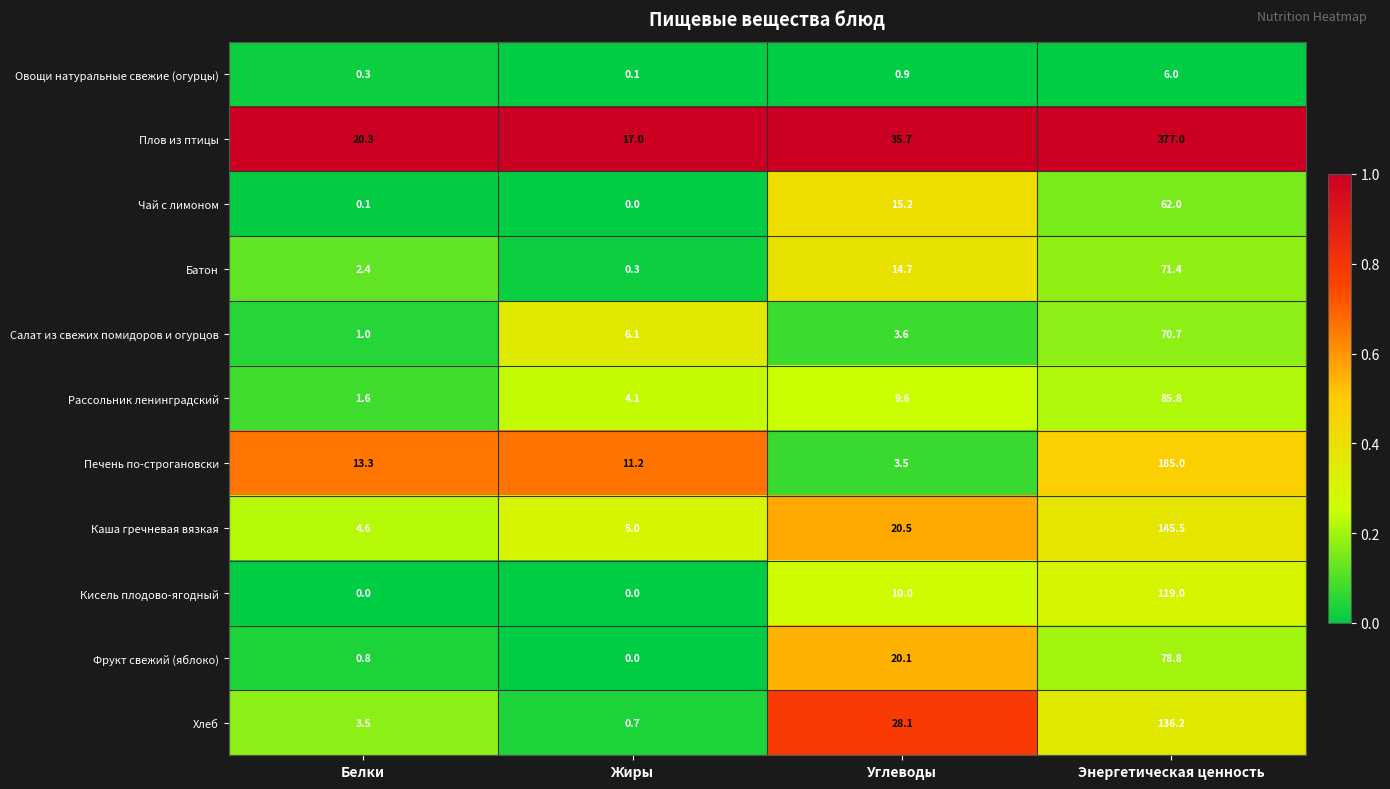

At which label is Овощи натуральные свежие (огурцы) closest to 3?

Углеводы